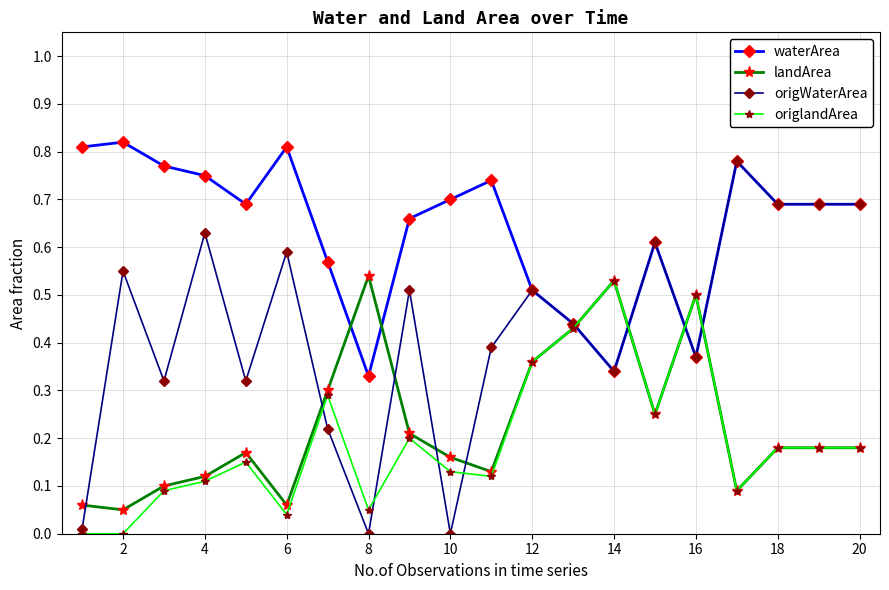

How many categories are shown in the chart?

20